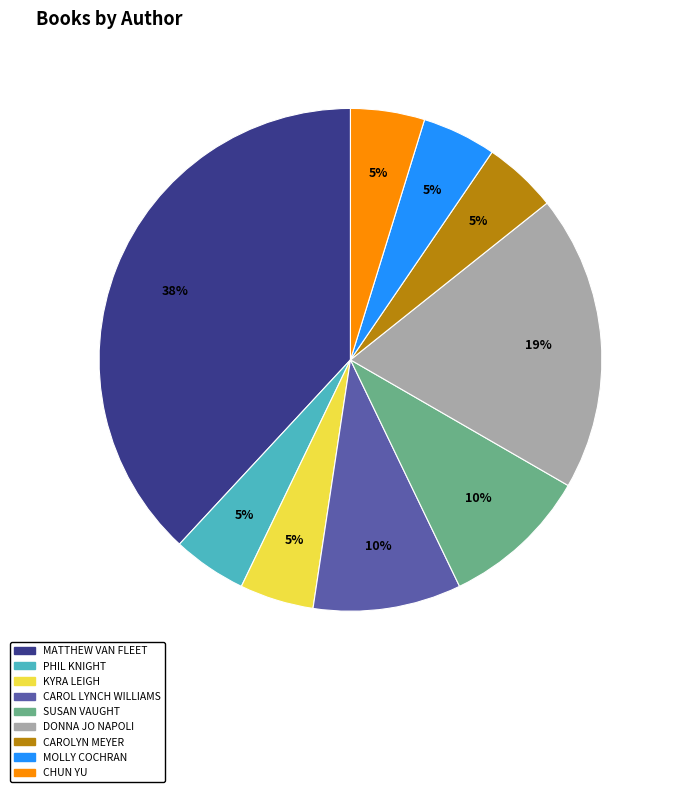

To the nearest percent, what is the average slice percentage?

11%